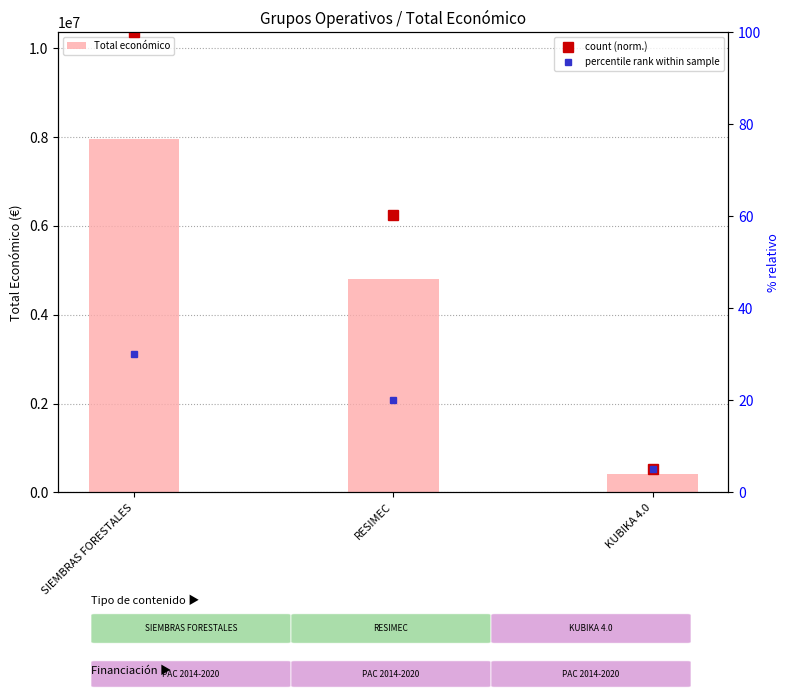

Reading left to right, what are all the values shown in this chart?

Total económico: 7967413.0	4805923.0	414788.0
count (norm.): 100.0	60.3	5.2
percentile rank within sample: 30.0	20.0	5.0